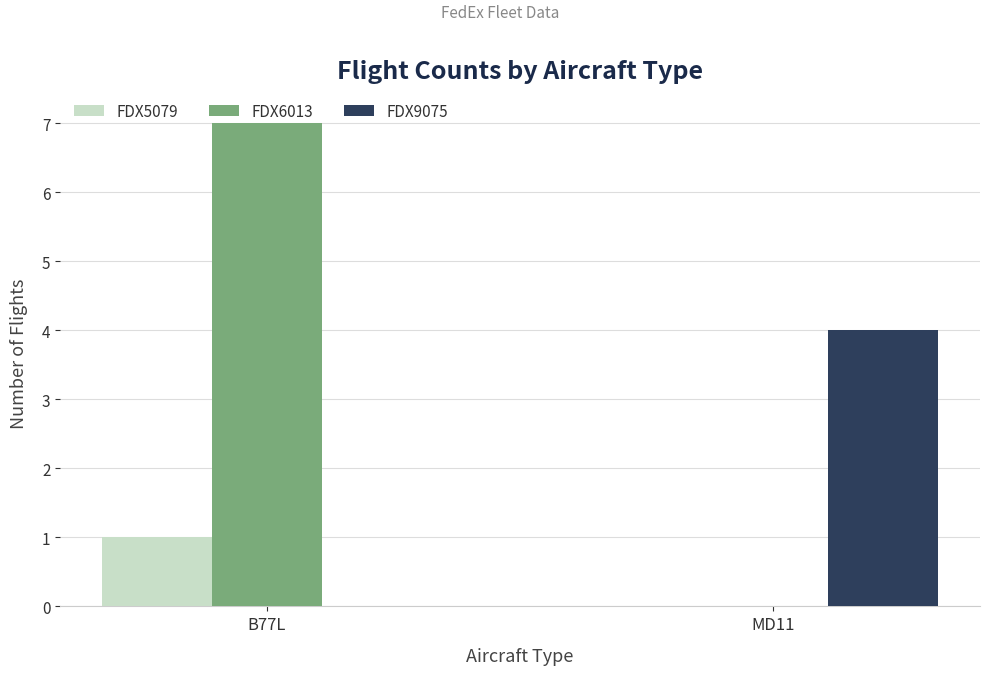

Reading left to right, what are all the values shown in this chart?

FDX5079: B77L=1	MD11=0
FDX6013: B77L=7	MD11=0
FDX9075: B77L=0	MD11=4